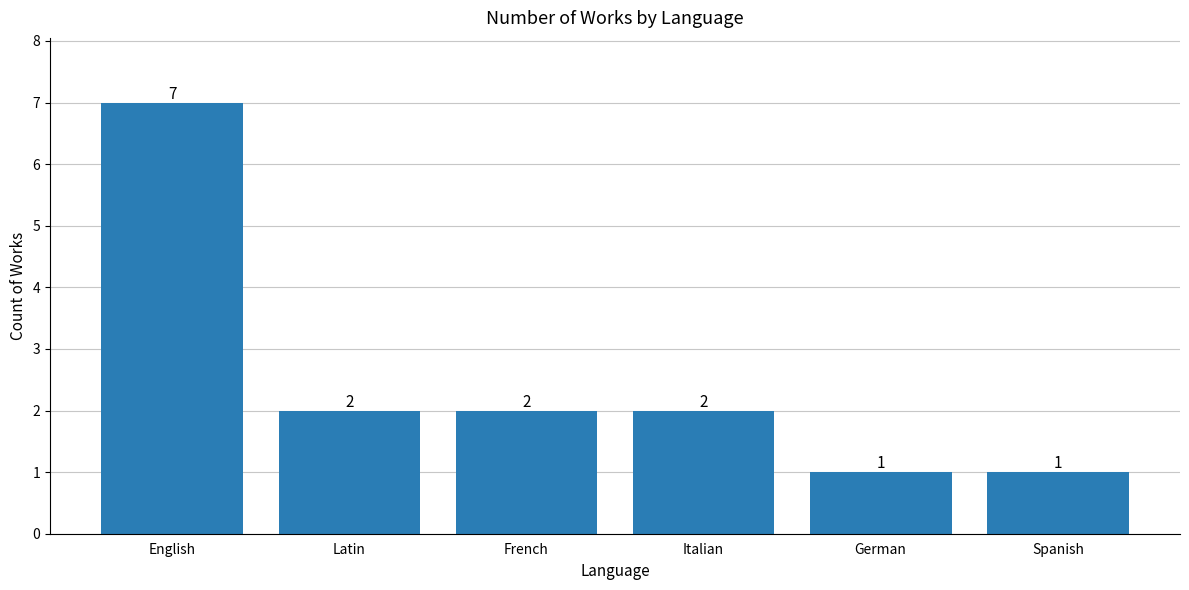

What is the value of the 1st bar from the left?

7